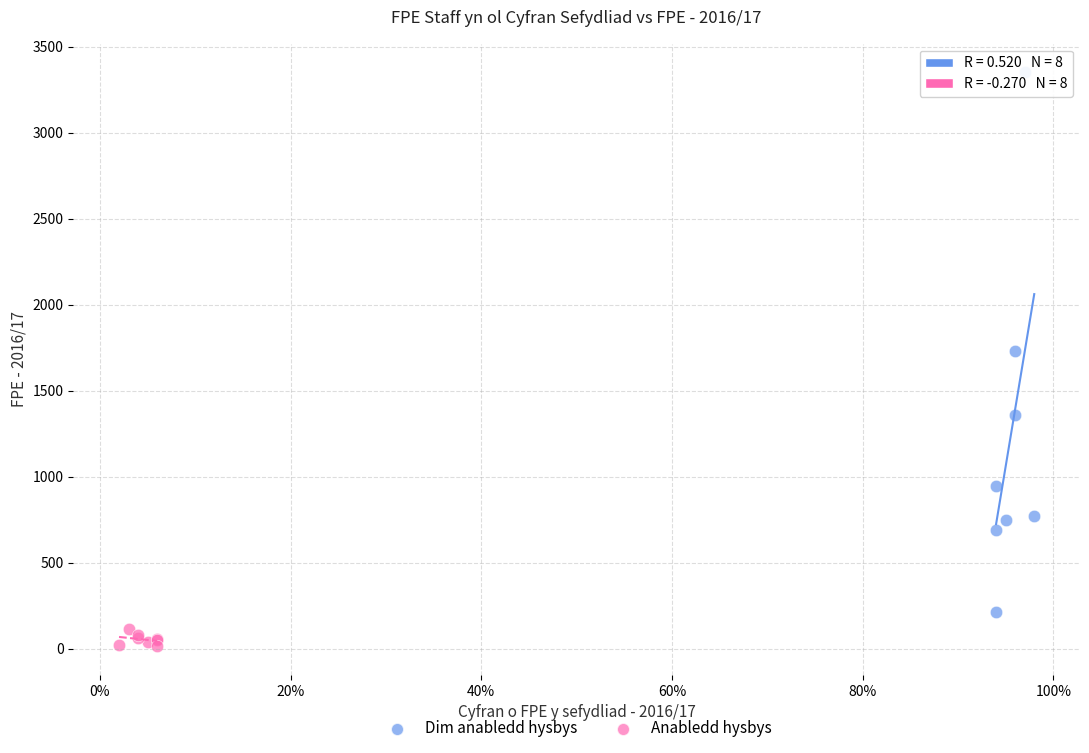

Which series has the largest Y range (max minus min)?

Dim anabledd hysbys